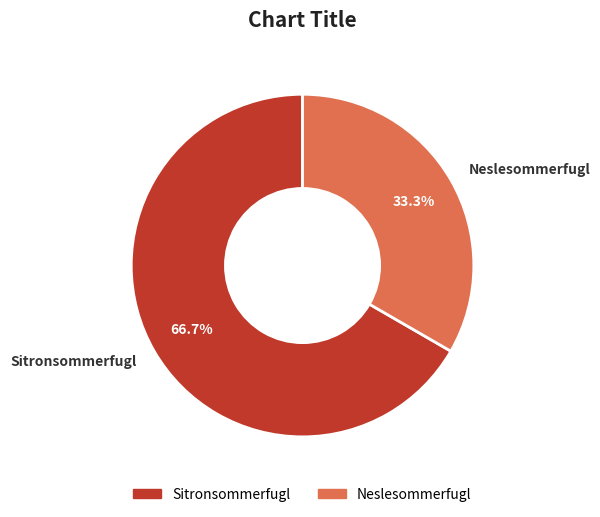

Which has a higher value, Sitronsommerfugl or Neslesommerfugl?

Sitronsommerfugl